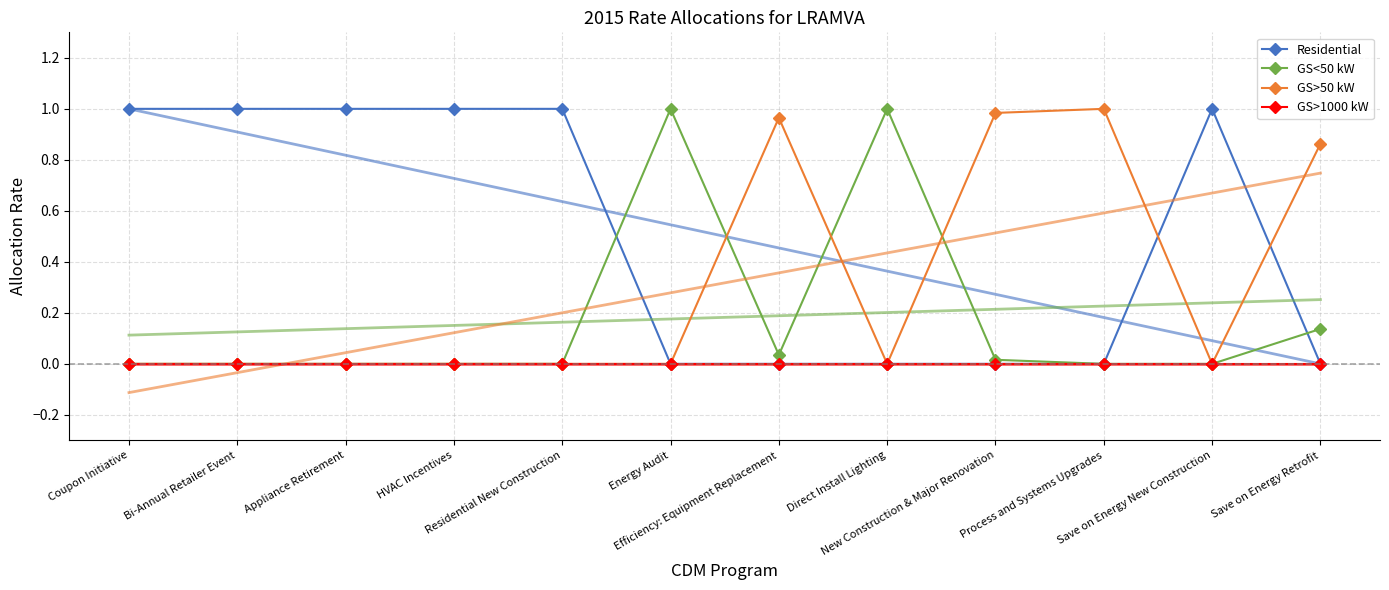

How many lines are shown in the chart?

4